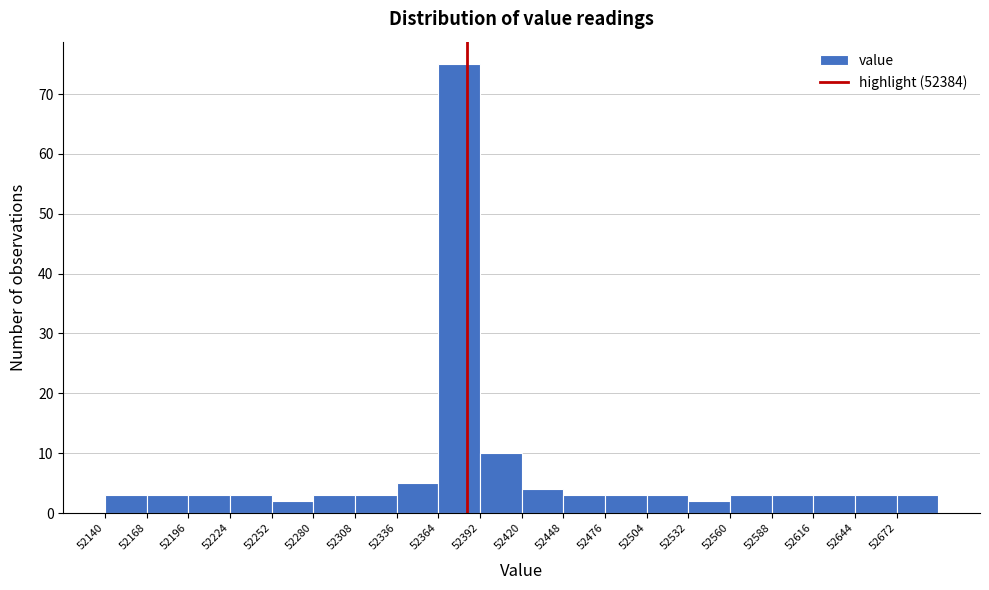

Reading left to right, transcribe this chart: for each bar, give the range it covers on the x-axis and its height. Neither the bar edges nor the heights are printed on the chart, so give them approximately, as read against the axes.

52140 to 52168: 3
52168 to 52196: 3
52196 to 52224: 3
52224 to 52252: 3
52252 to 52280: 2
52280 to 52308: 3
52308 to 52336: 3
52336 to 52364: 5
52364 to 52392: 75
52392 to 52420: 10
52420 to 52448: 4
52448 to 52476: 3
52476 to 52504: 3
52504 to 52532: 3
52532 to 52560: 2
52560 to 52588: 3
52588 to 52616: 3
52616 to 52644: 3
52644 to 52672: 3
52672 to 52700: 3